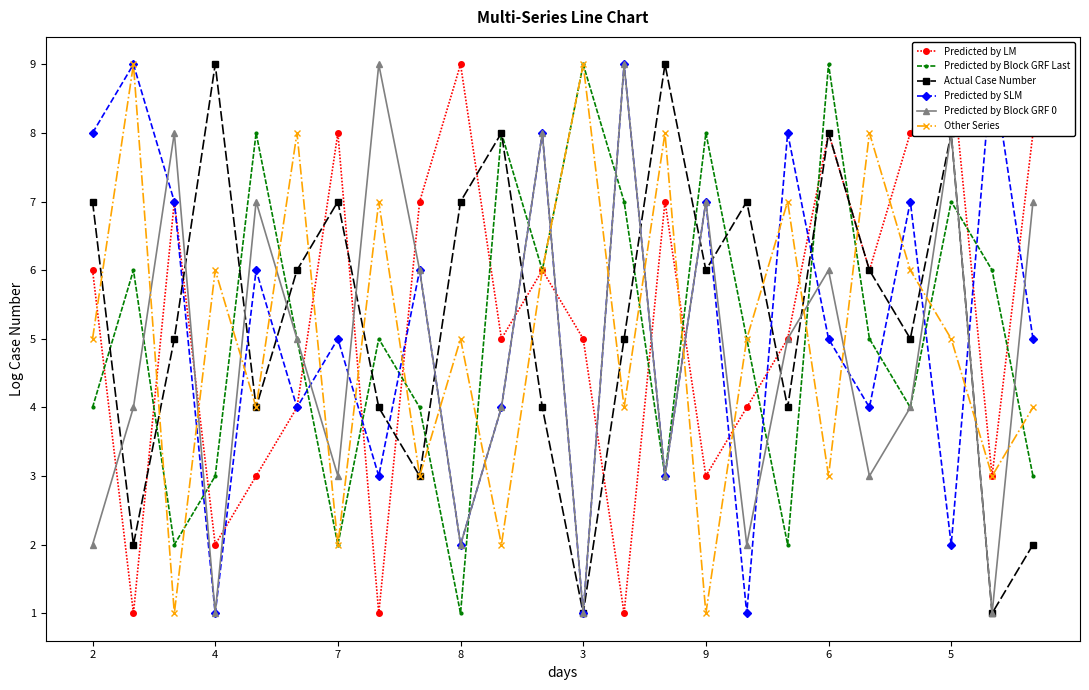

What is the sum of all Predicted by Block GRF Last values?

122